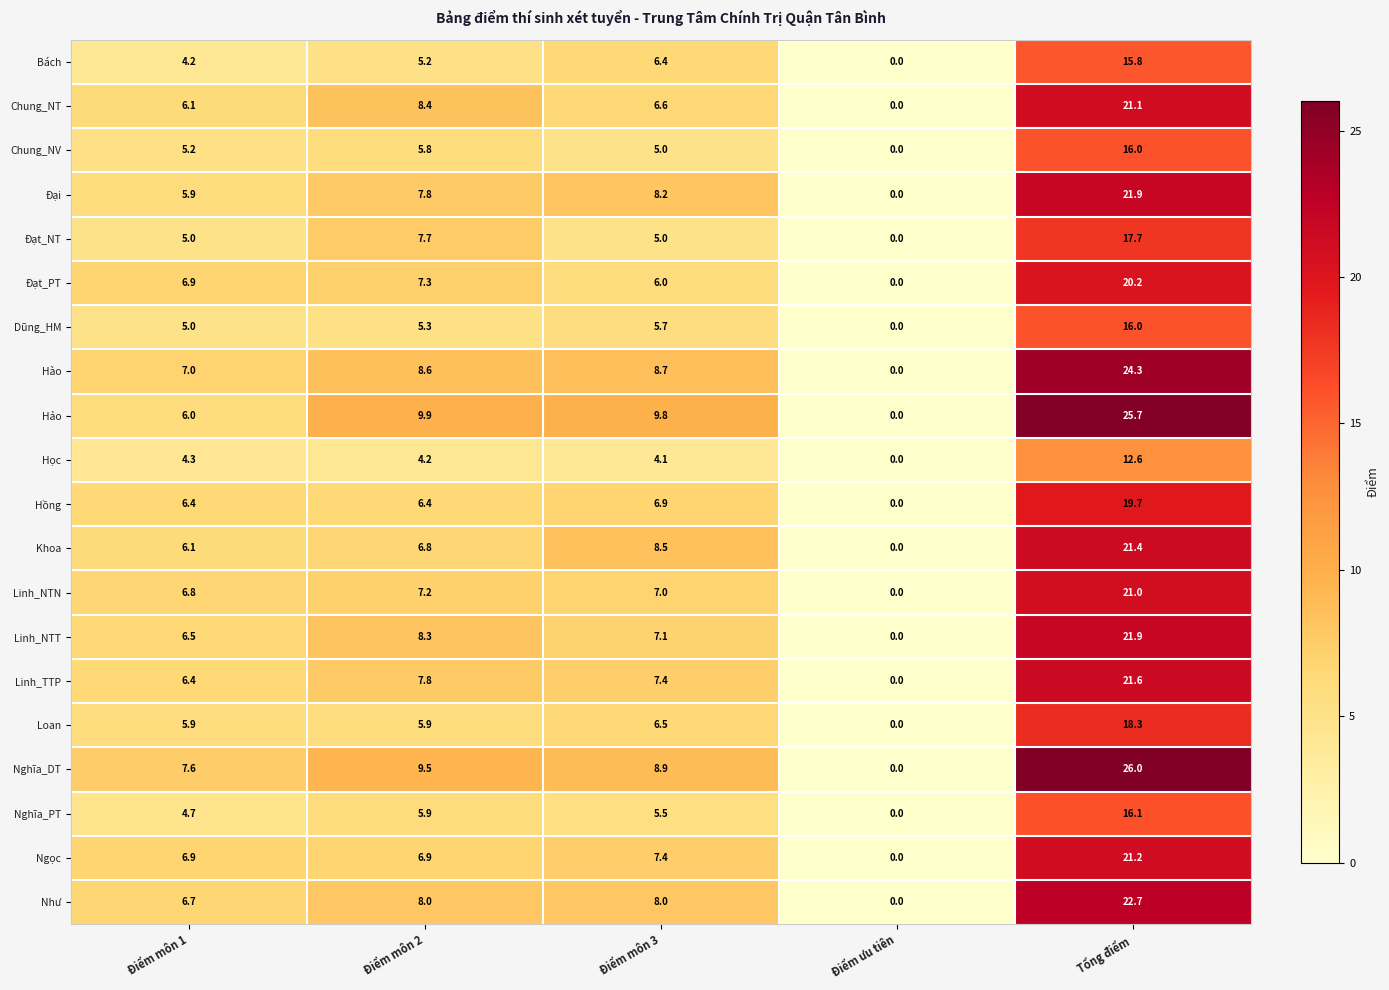

List the labels in order of Học value, largest first.

Tổng điểm, Điểm môn 1, Điểm môn 2, Điểm môn 3, Điểm ưu tiên